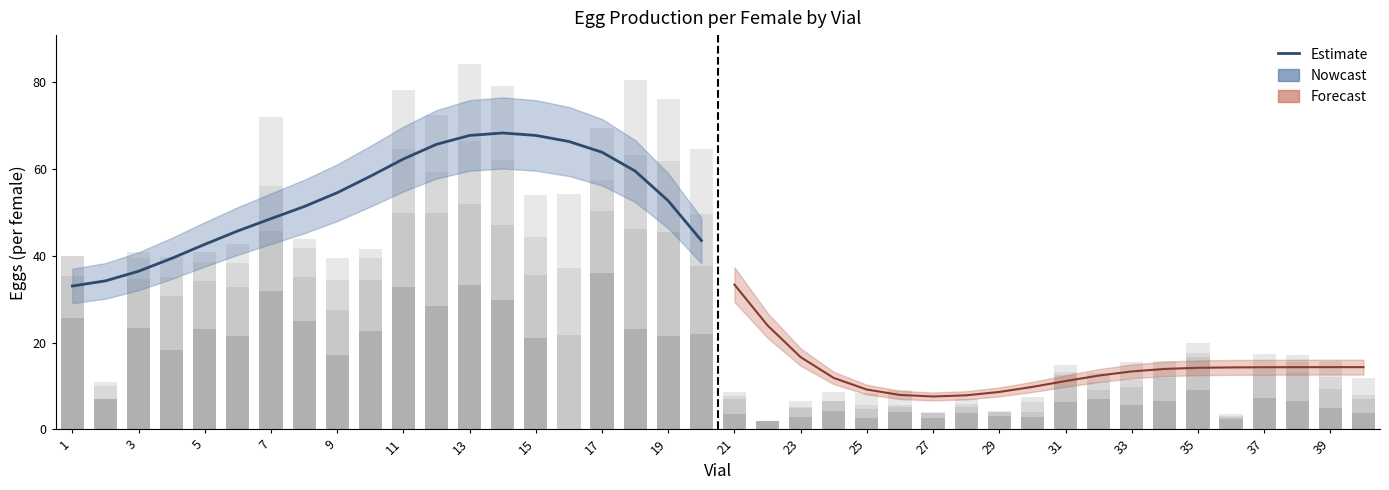

How many categories are shown in the chart?

40